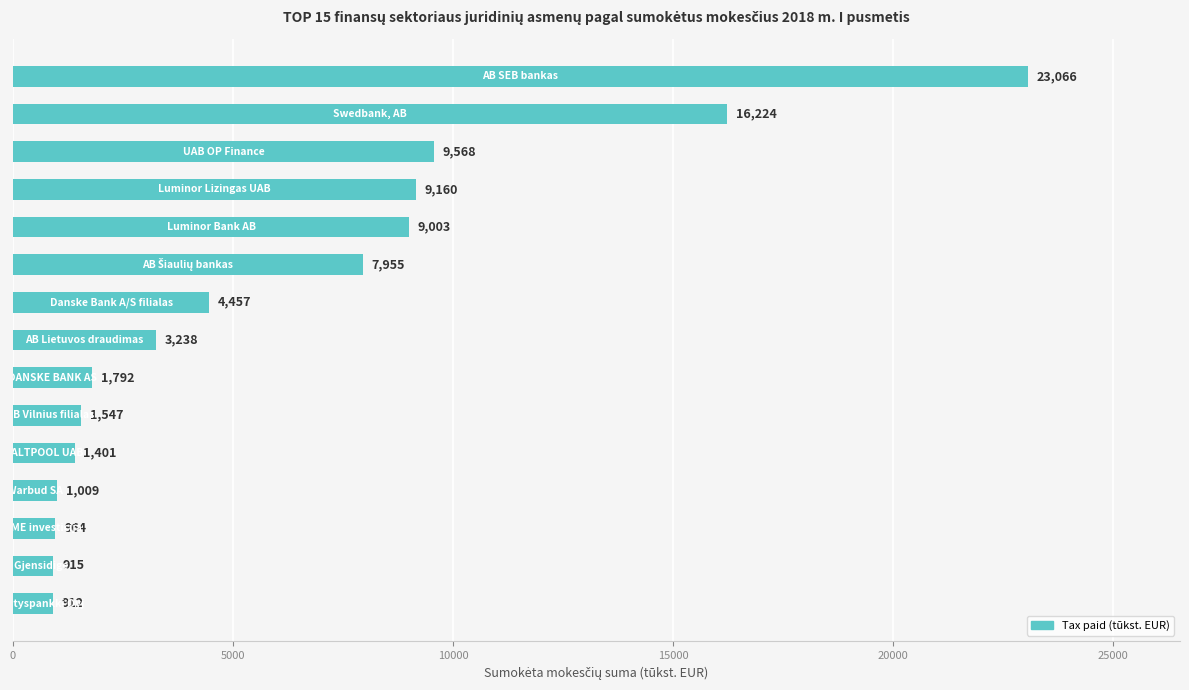

What is the difference between the maximum and minimum values?

22154